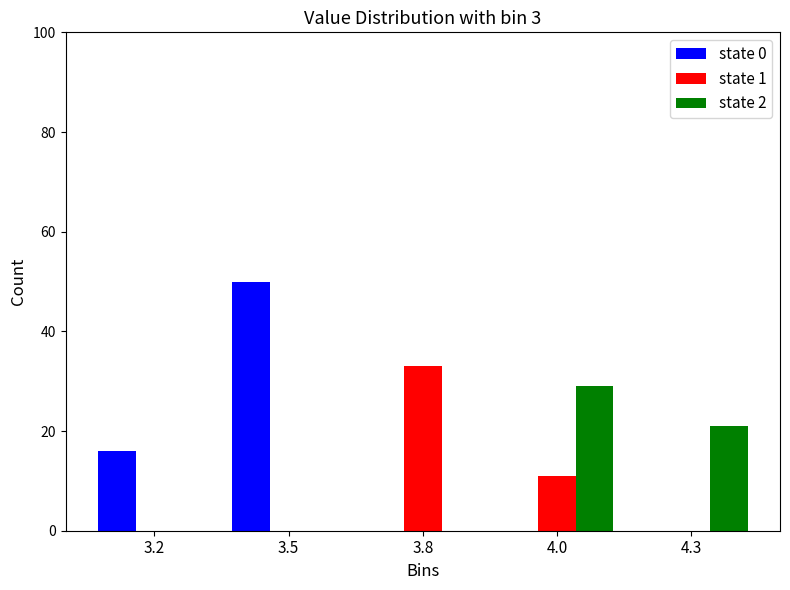

Reading left to right, list all the values displayed in this chart.

state 0: 3.2=16	3.5=50	3.8=0	4.0=0	4.3=0
state 1: 3.2=0	3.5=0	3.8=33	4.0=11	4.3=0
state 2: 3.2=0	3.5=0	3.8=0	4.0=29	4.3=21